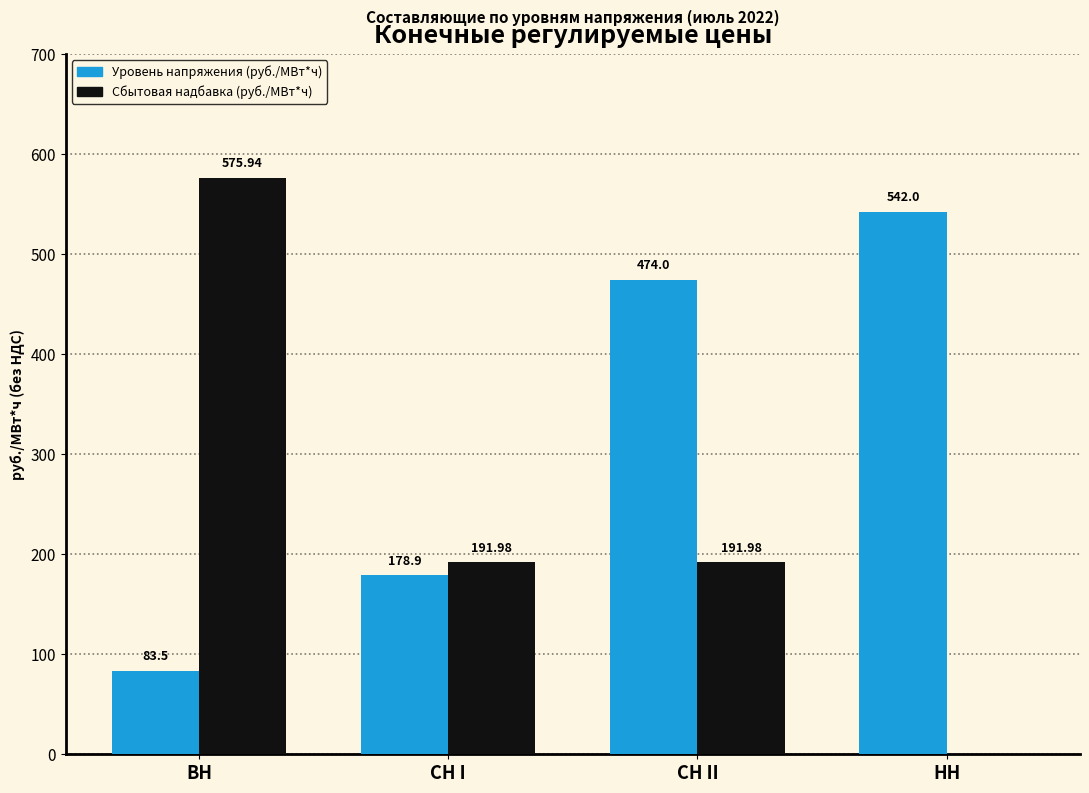

What are all the series names shown in the legend?

Уровень напряжения (руб./МВт*ч), Сбытовая надбавка (руб./МВт*ч)